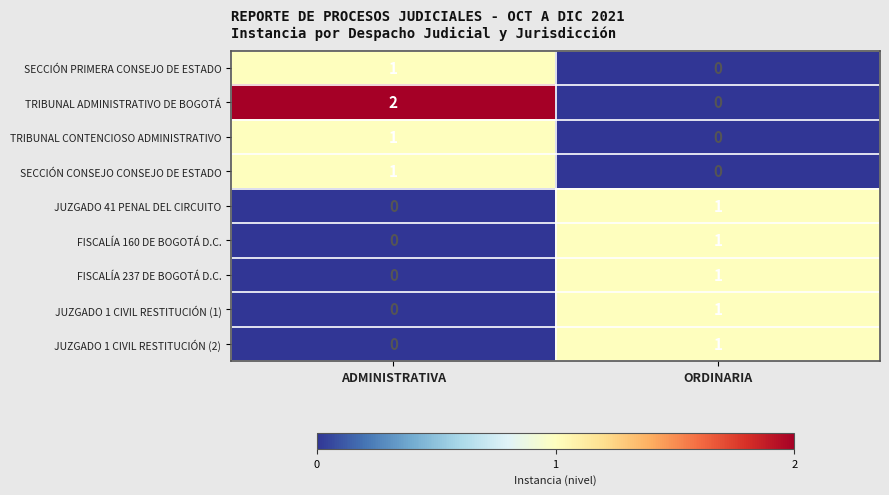

Is it true that JUZGADO 1 CIVIL RESTITUCIÓN (1) equals 0 at ADMINISTRATIVA?

True